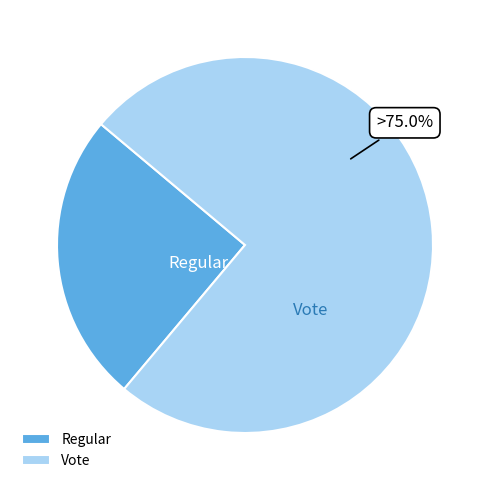

To the nearest percent, what portion does Vote represent?

75%